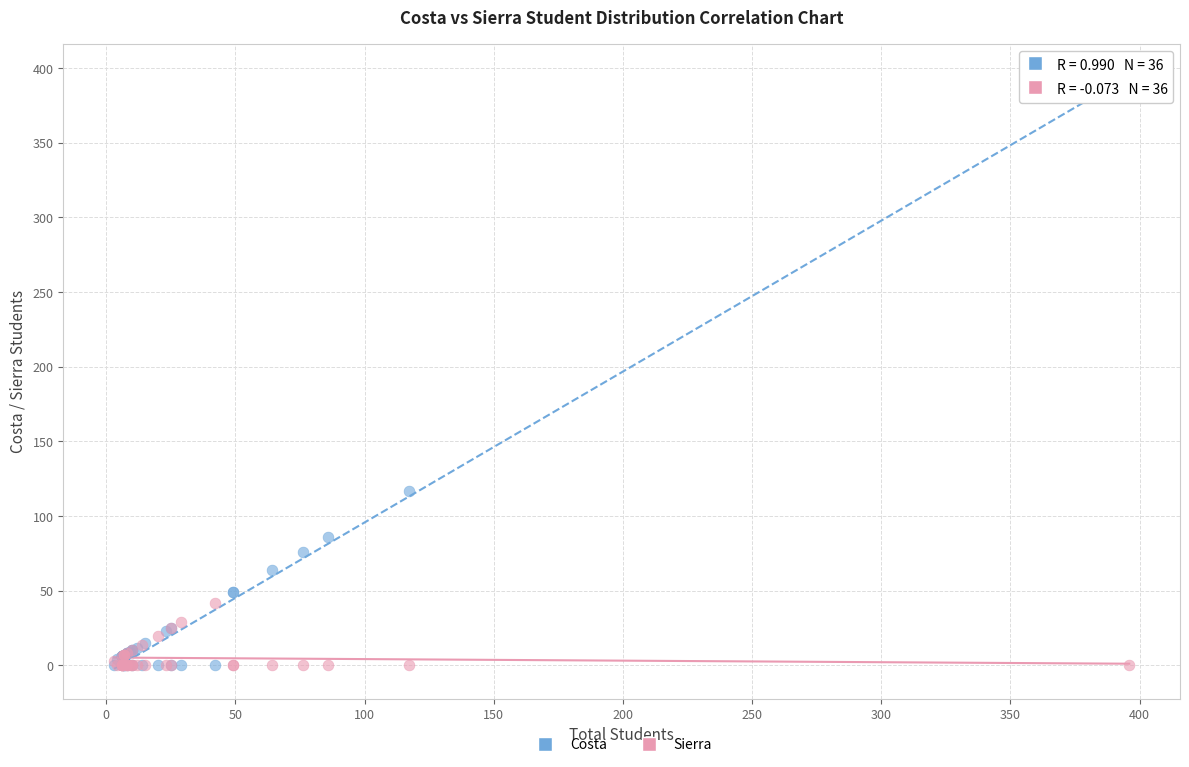

Which series has the largest Y range (max minus min)?

Costa